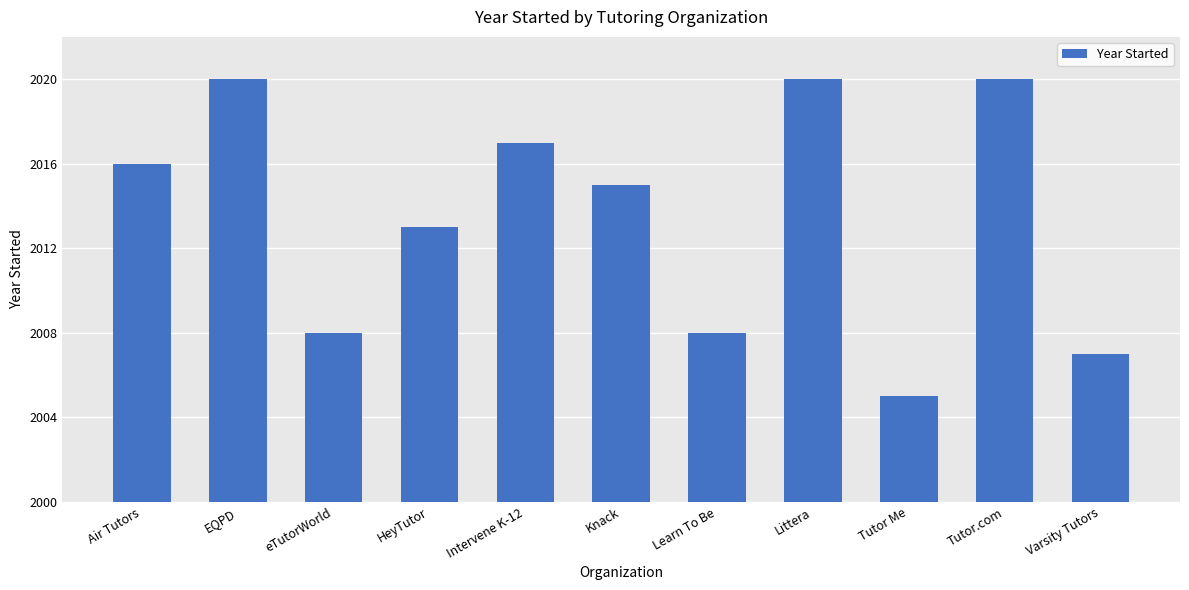

Reading right to left, list all the values displayed in this chart.

2007	2020	2005	2020	2008	2015	2017	2013	2008	2020	2016